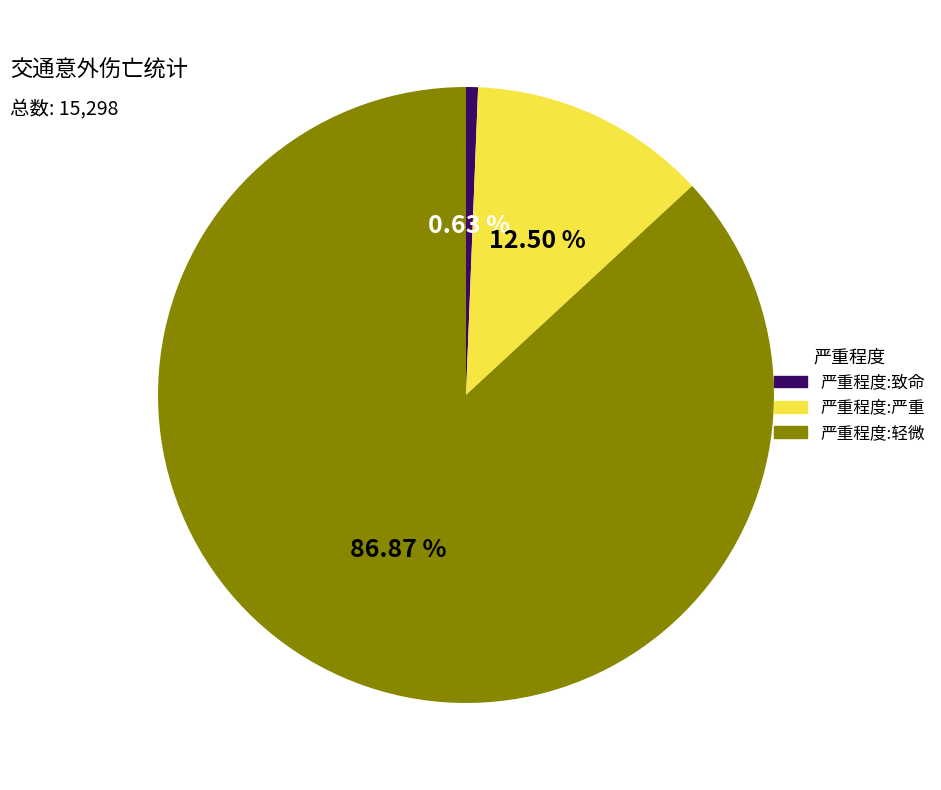

Is 严重程度:轻微 the majority of the pie?

Yes